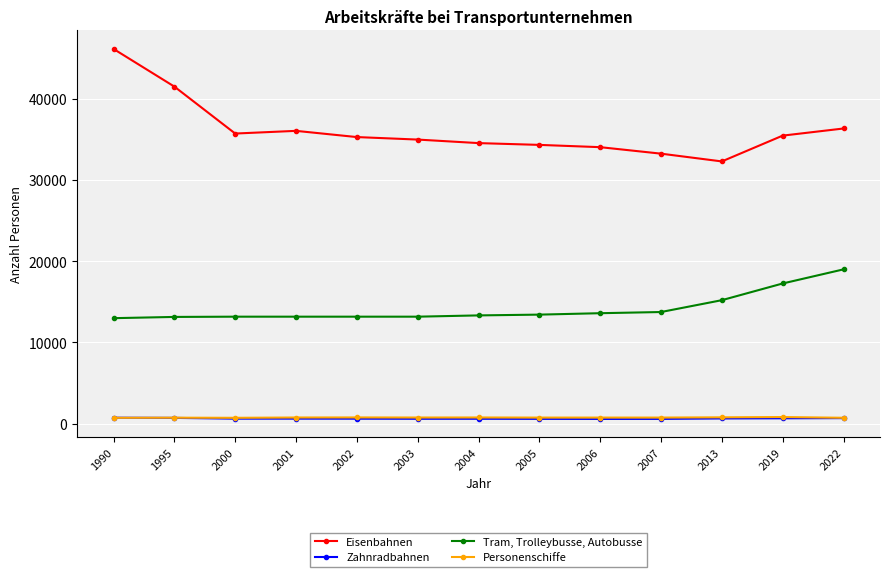

Rank the series at 2000 from highest to lowest value.

Eisenbahnen, Tram, Trolleybusse, Autobusse, Personenschiffe, Zahnradbahnen